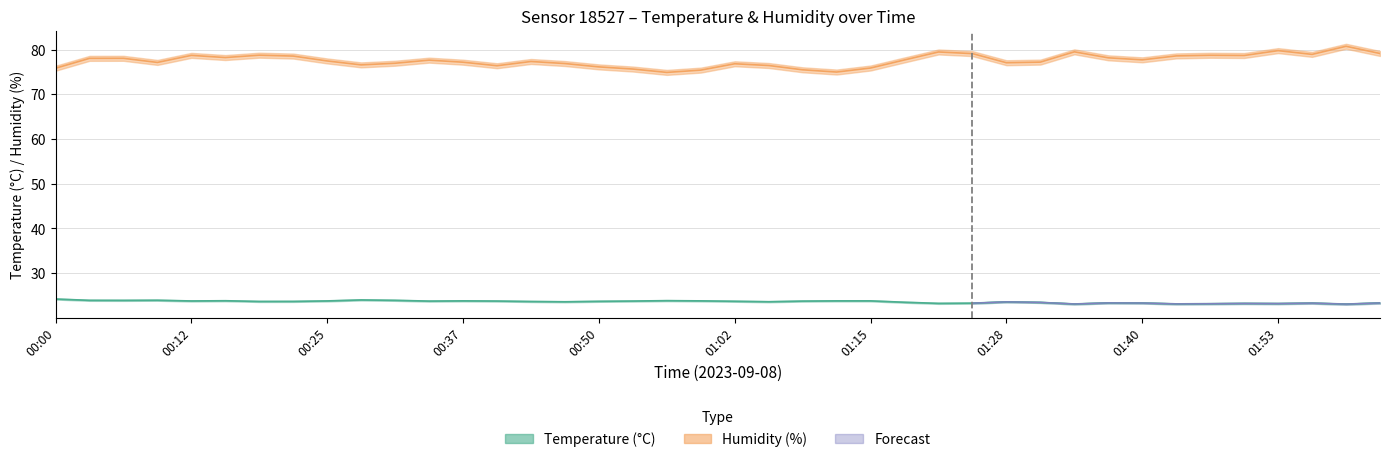

Which category has the highest value across all series?

01:59